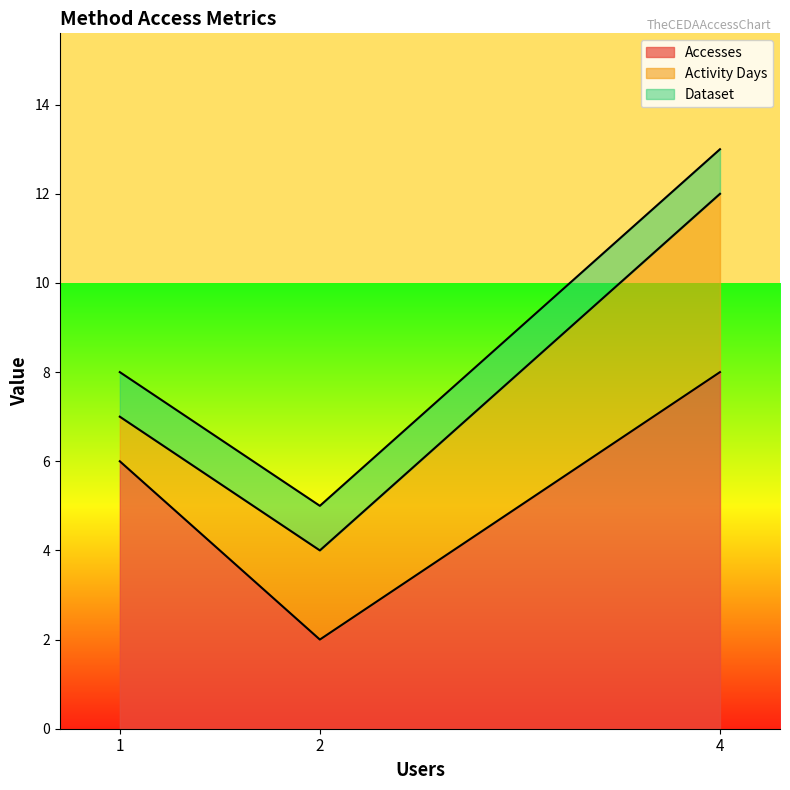

How many data points in Accesses are less than 6?

1